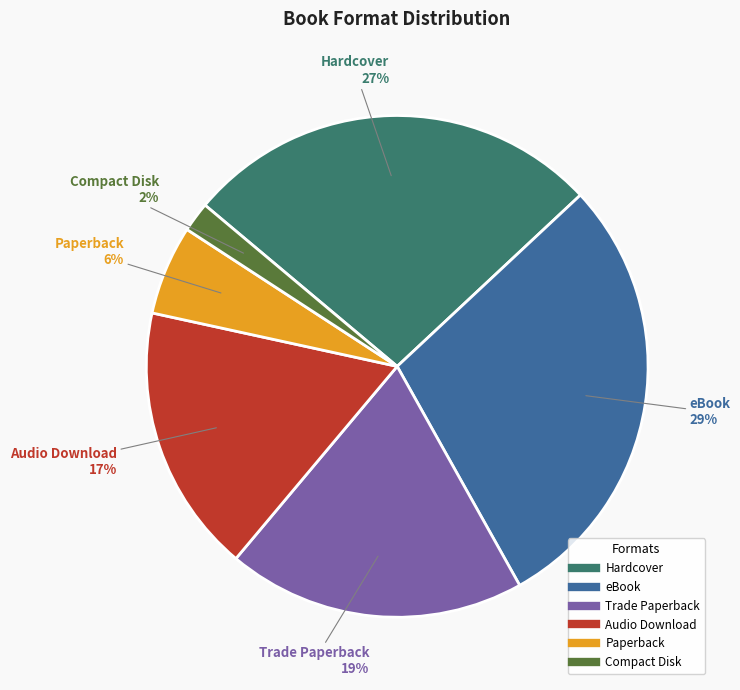

To the nearest percent, what is the difference between the largest and smallest slice percentages?

27%